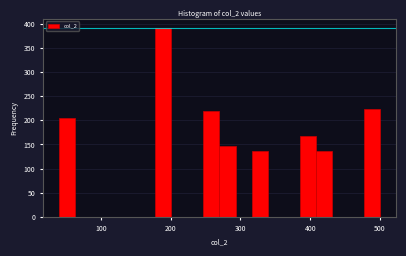

Around what value on the x-axis is the tallest bar? Give the approximate position of its centre, as read against the axis.

190